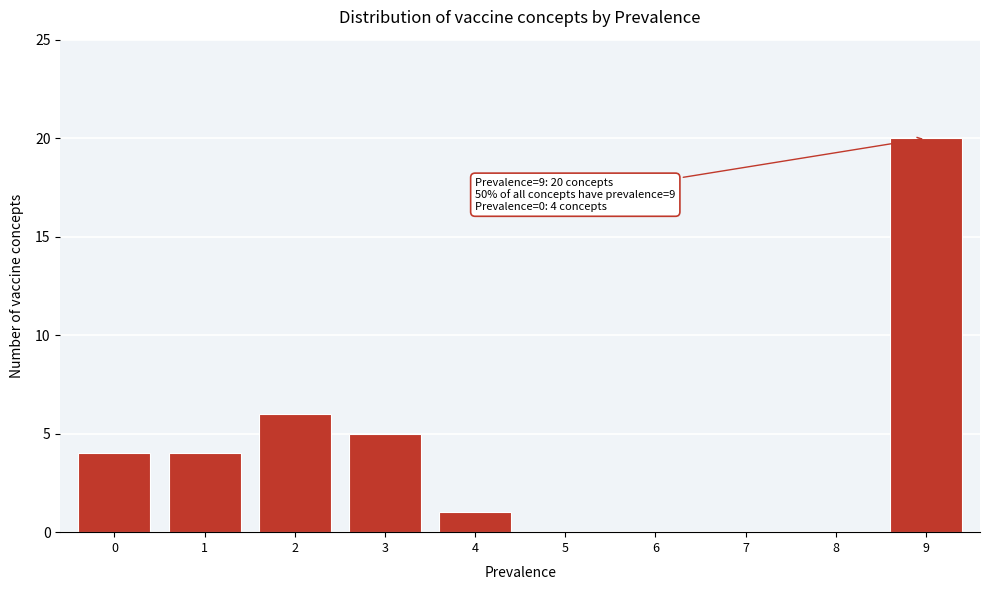

Reading left to right, what are all the values shown in this chart?

0=4	1=4	2=6	3=5	4=1	5=0	6=0	7=0	8=0	9=20